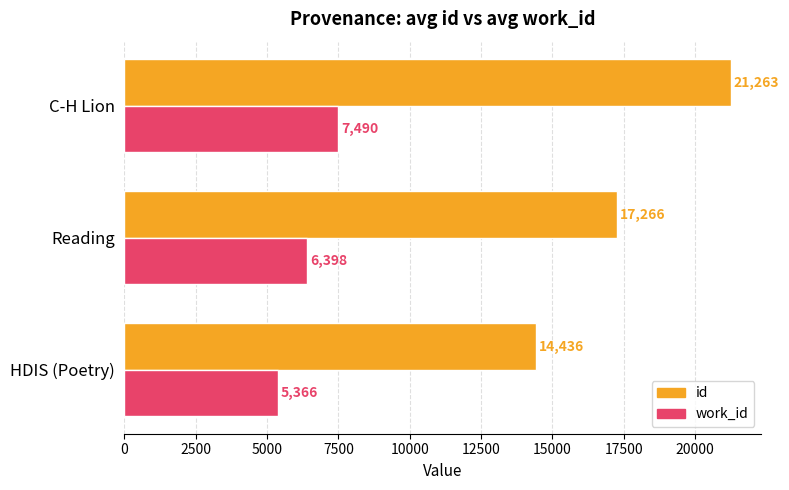

What is the spread (max minus min) of values at C-H Lion?

13773